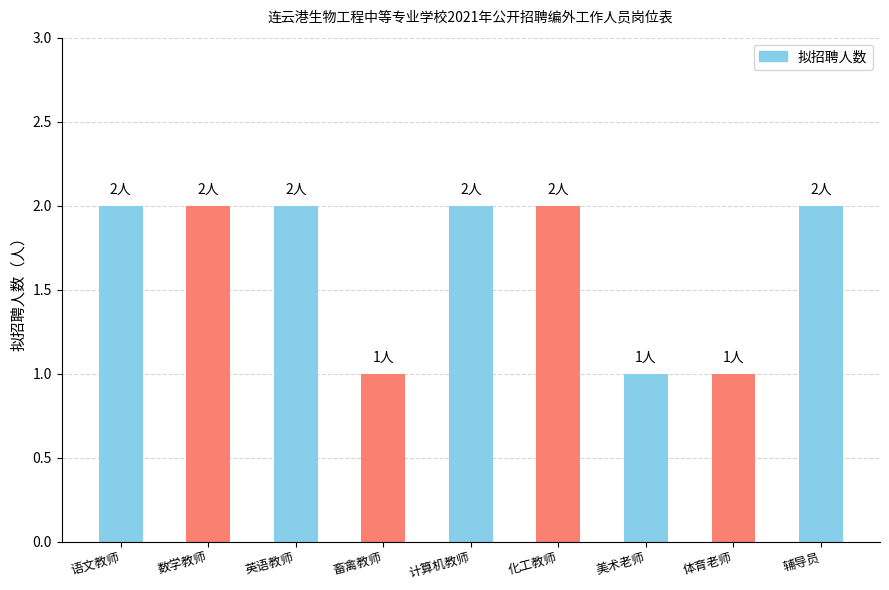

What is the difference between the maximum and minimum values?

1